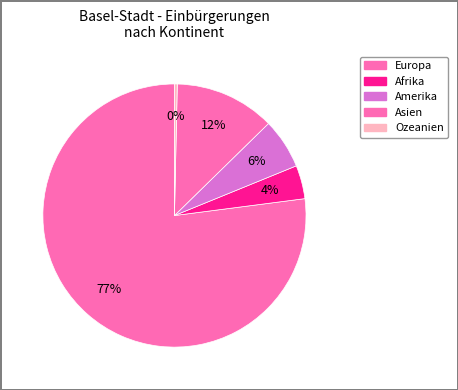

What is the smallest slice in the pie chart?

Ozeanien